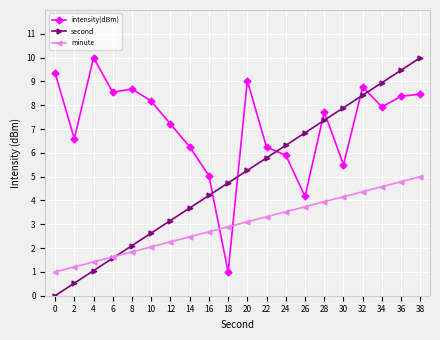

True or false: second has a value of 4.6 at 12.

False